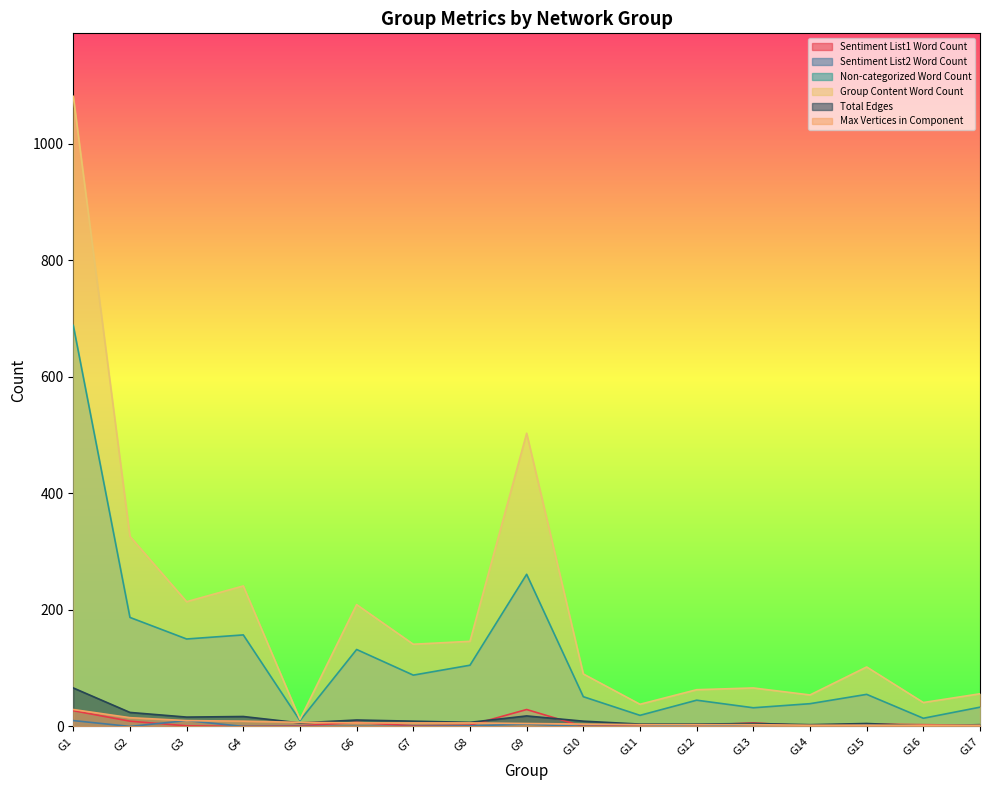

What is the value of the Group Content Word Count point at the 9th from the left?

503